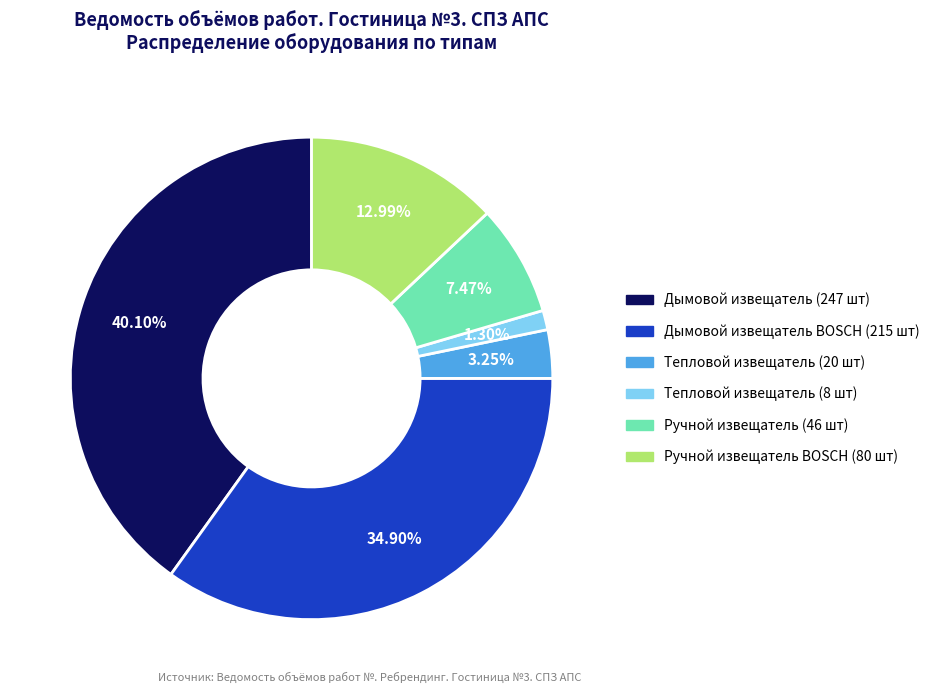

To the nearest percent, what percentage of the pie is Ручной извещатель BOSCH (80 шт)?

13%